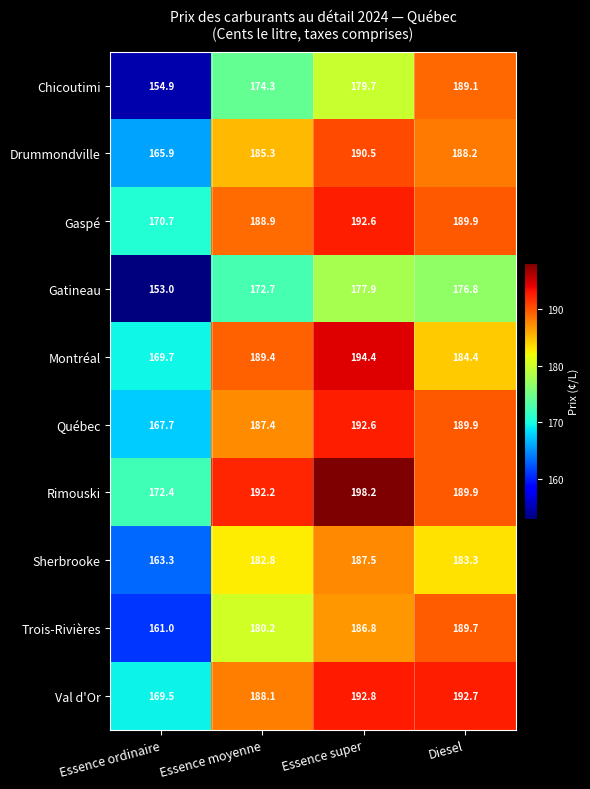

The Trois-Rivières series shows 189.7 at Diesel. True or false?

True